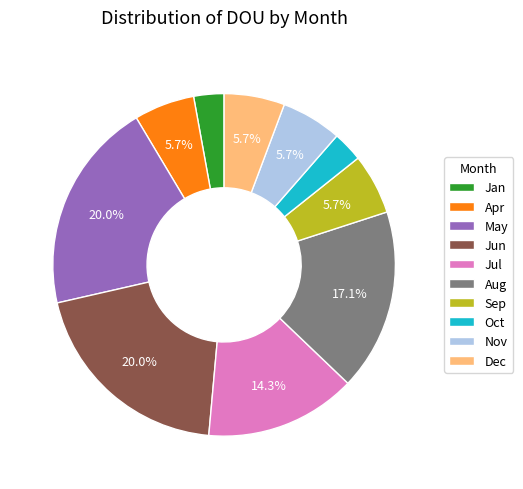

Count the number of slices in the pie.

10